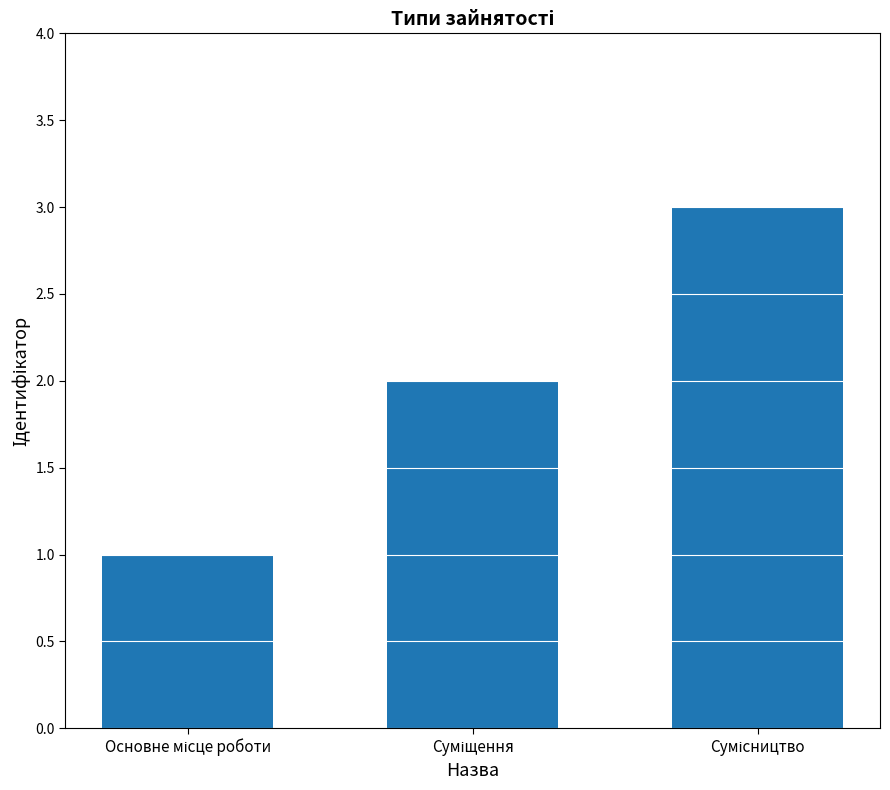

What is the sum of all values?

6